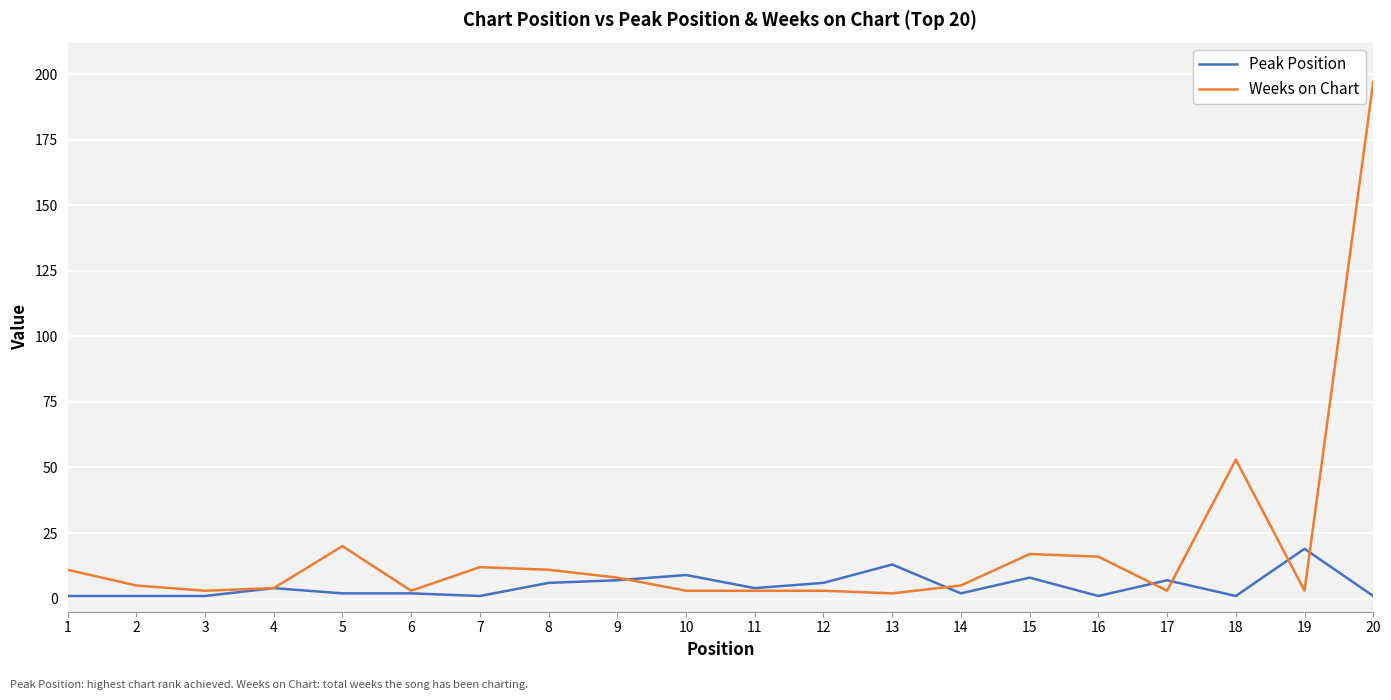

What is the difference between the maximum and minimum values in the Weeks on Chart series?

195